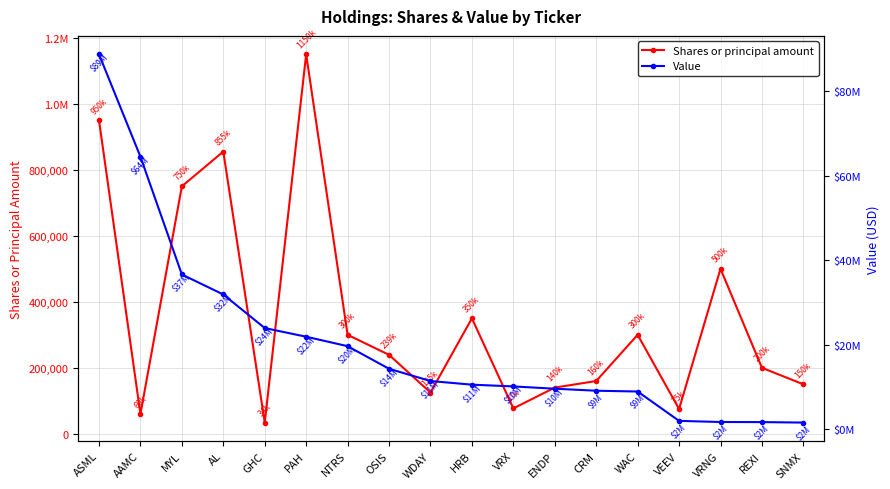

Is it true that Value equals 6900707 at HRB?

False